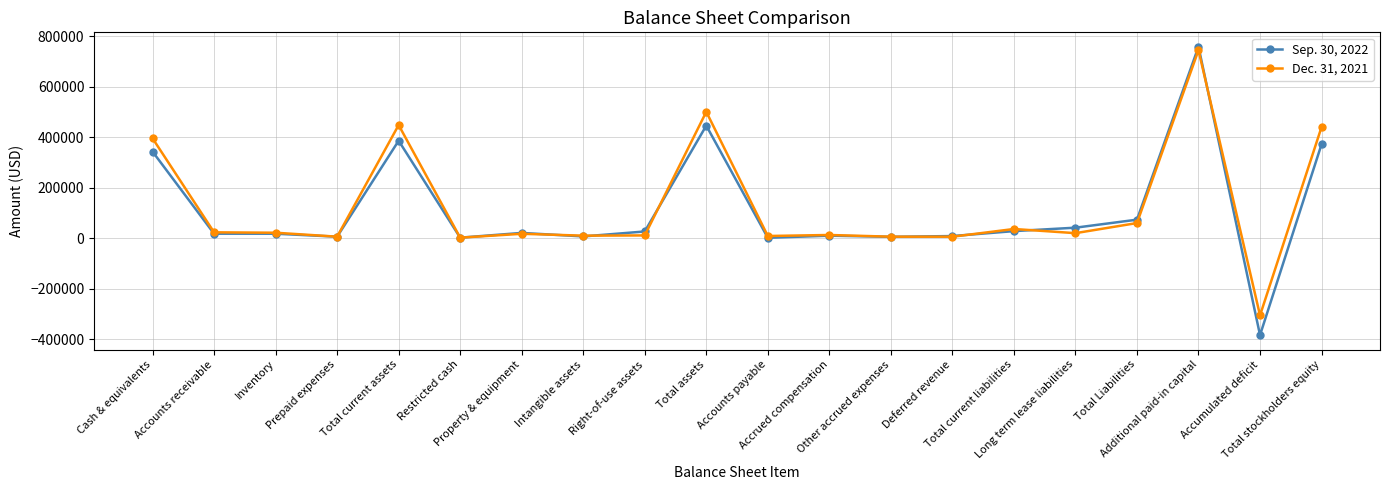

Rank the series by their maximum value, from highest to lowest.

Sep. 30, 2022, Dec. 31, 2021